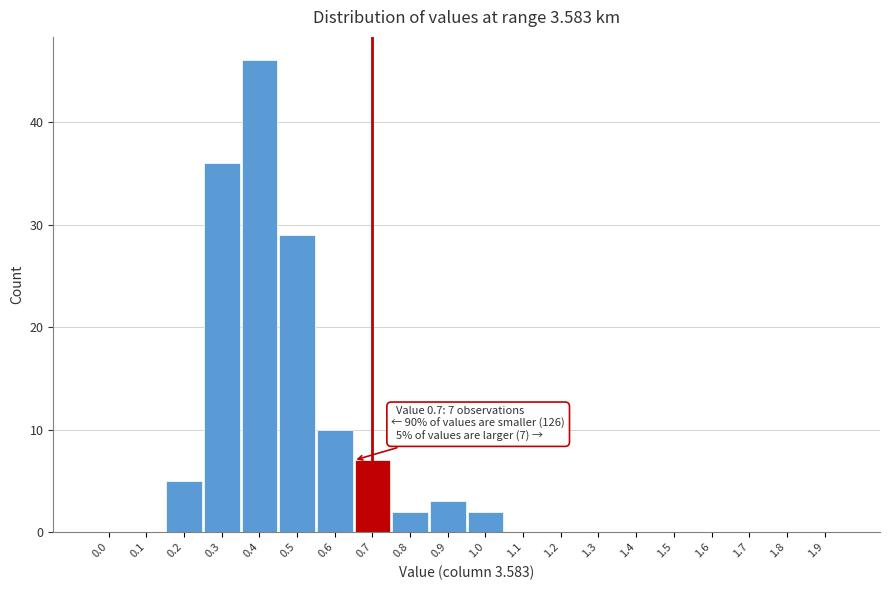

Reading right to left, transcribe all the data shown in this chart.

1.9=0	1.8=0	1.7=0	1.6=0	1.5=0	1.4=0	1.3=0	1.2=0	1.1=0	1.0=2	0.9=3	0.8=2	0.7=7	0.6=10	0.5=29	0.4=46	0.3=36	0.2=5	0.1=0	0.0=0